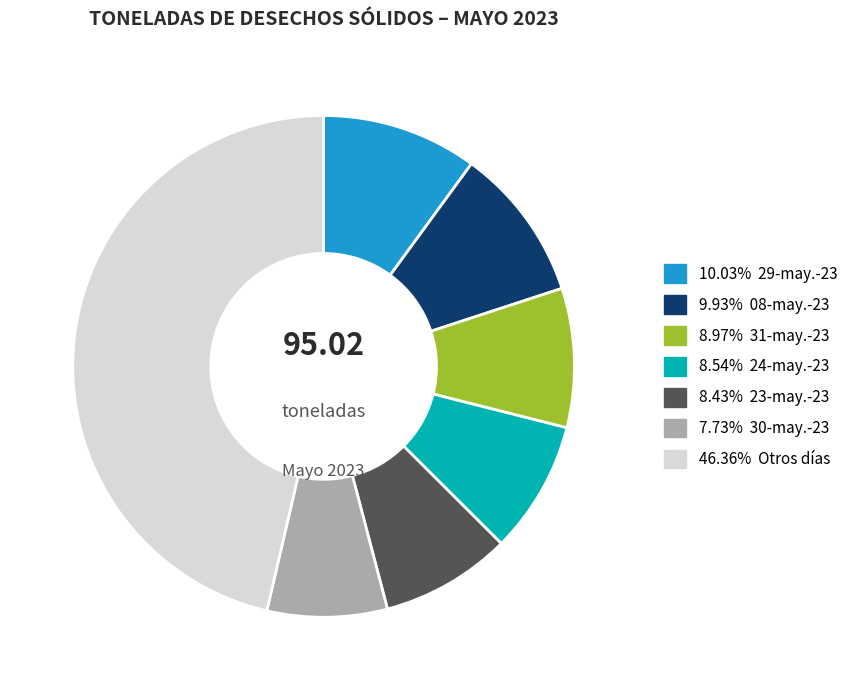

Is there a majority slice in this chart?

No